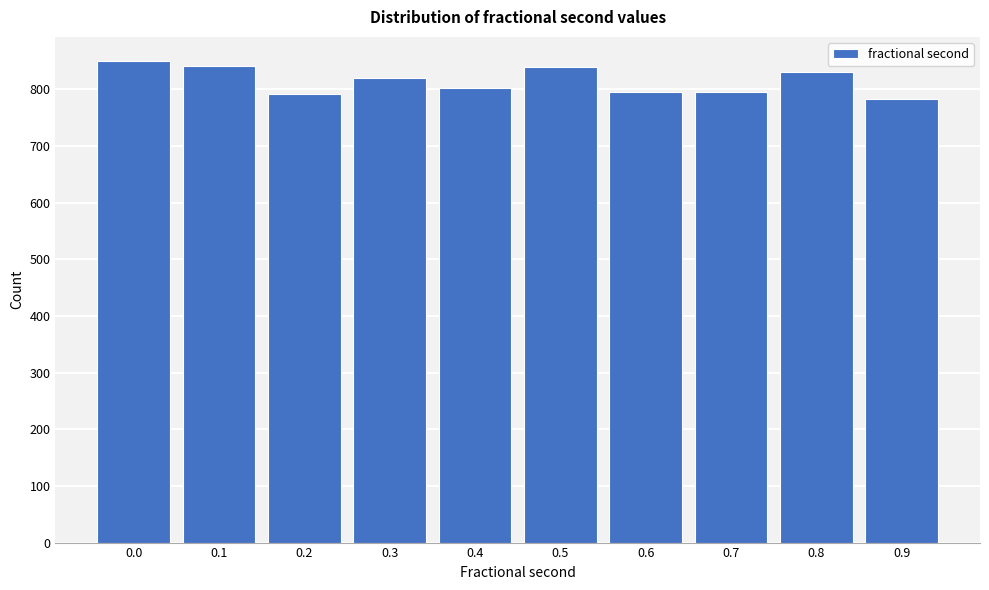

What is the value of the 9th bar from the left?

831